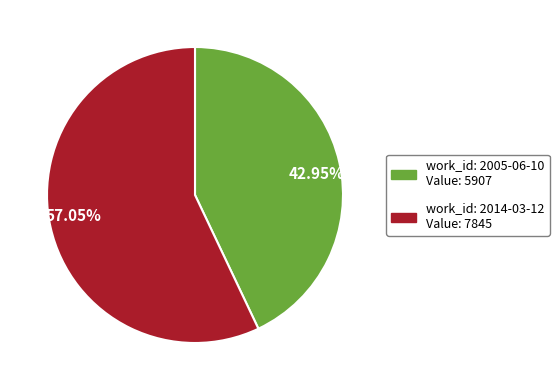

Rank the categories by value from lowest to highest.

42.95%, 57.05%